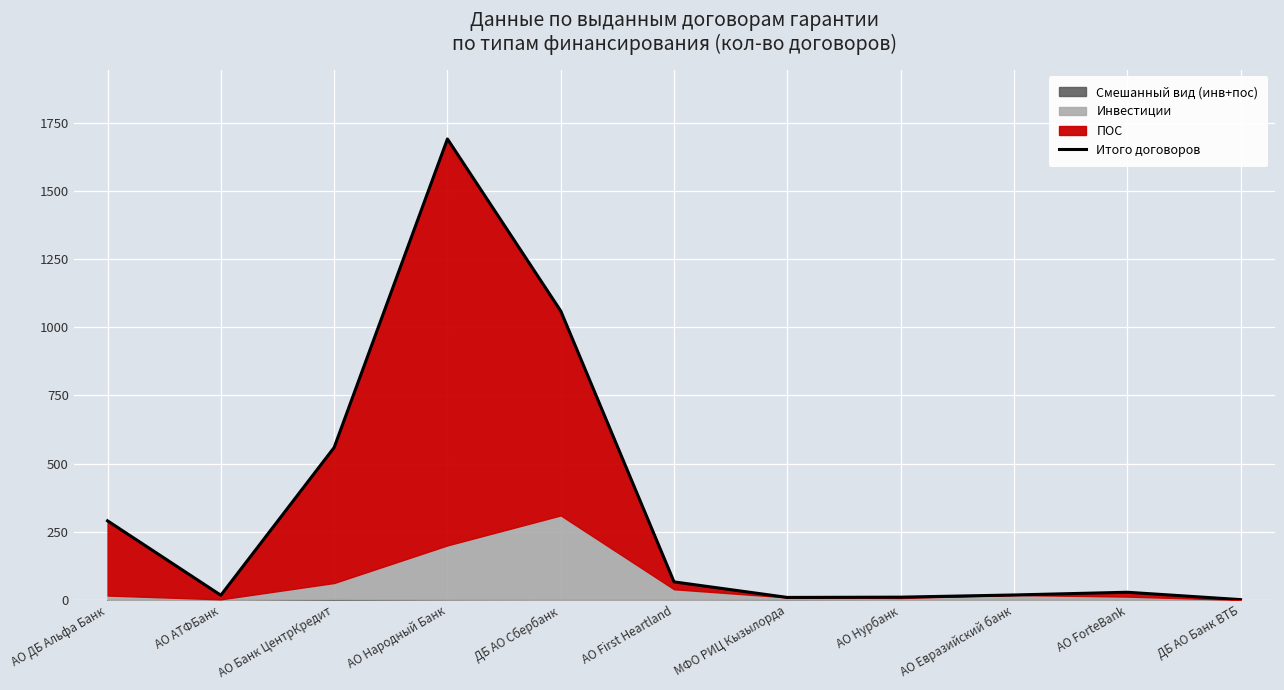

Is it true that the value at АО First Heartland is 15?

False